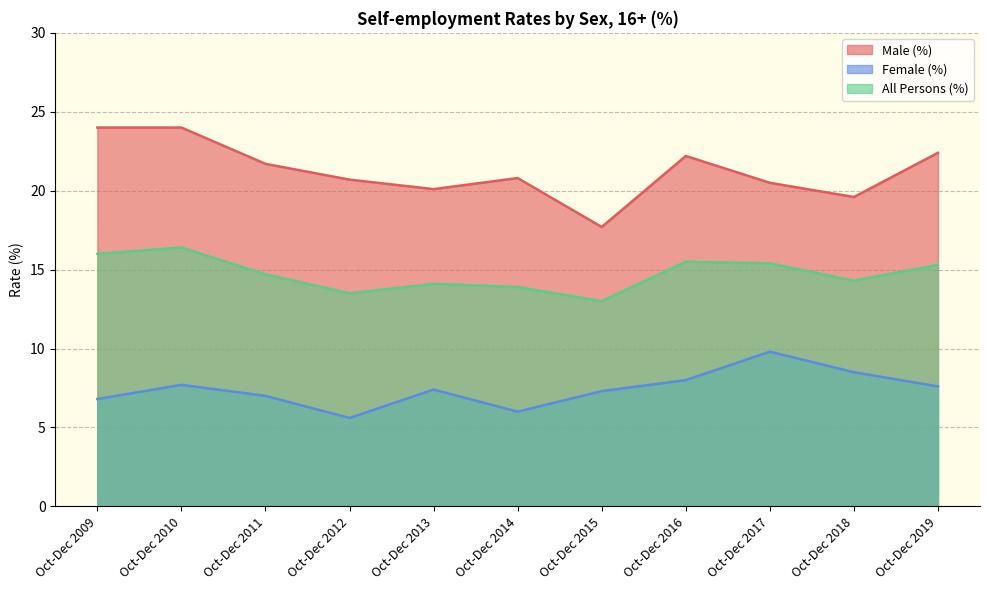

True or false: Female (%) and All Persons (%) cross at least once.

False